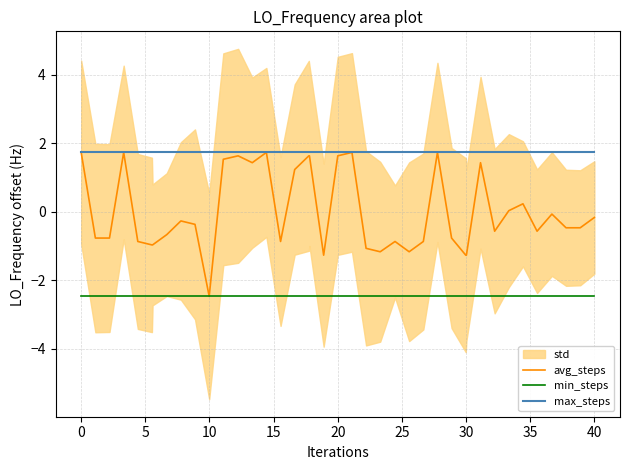

True or false: avg_steps and min_steps intersect in this chart.

False